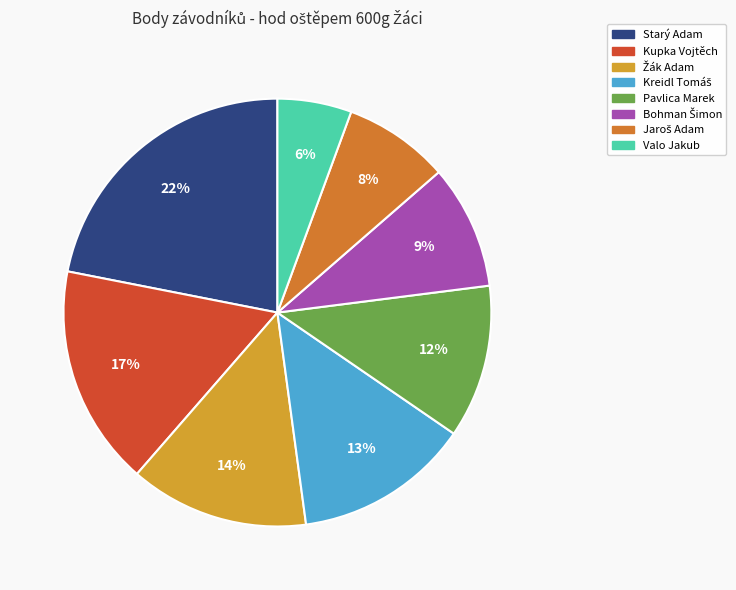

What is the smallest slice in the pie chart?

Valo Jakub